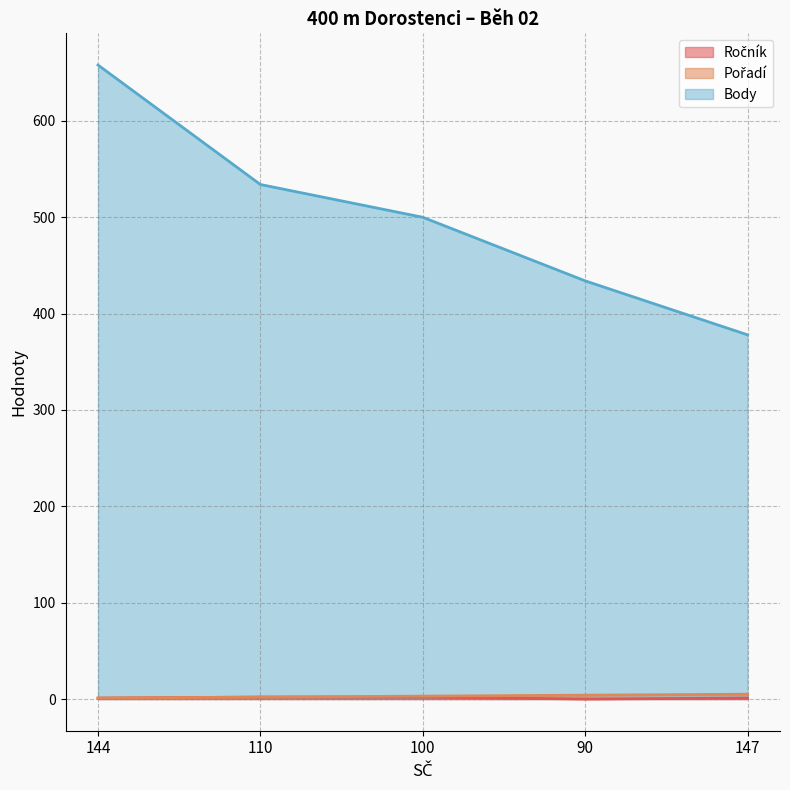

True or false: Body has more than 2 interior local peaks.

False